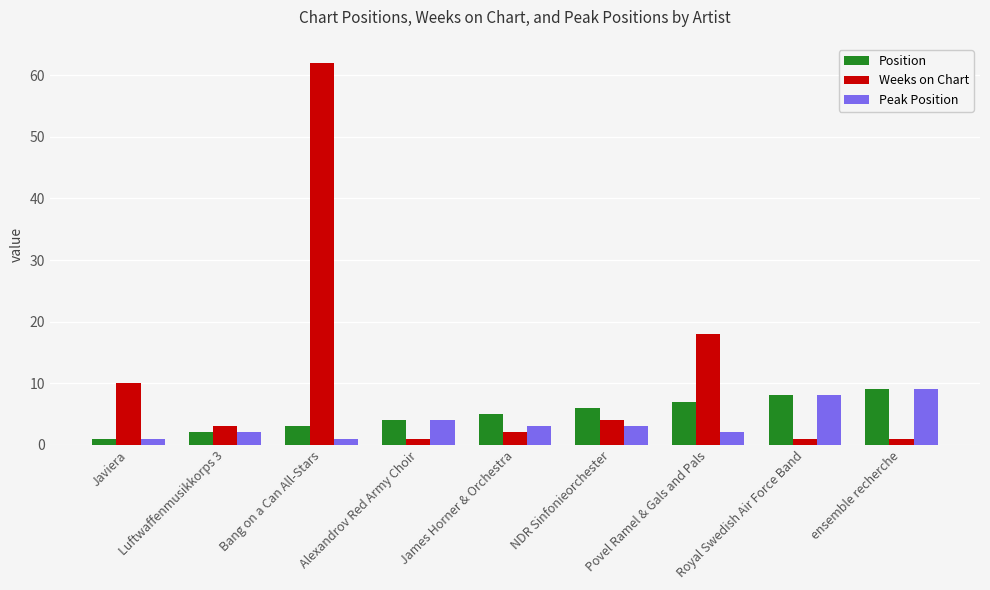

At how many categories does at least one series exceed 38?

1